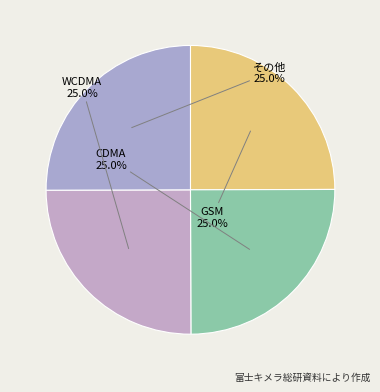

Is there any slice that represents more than half of the pie?

No